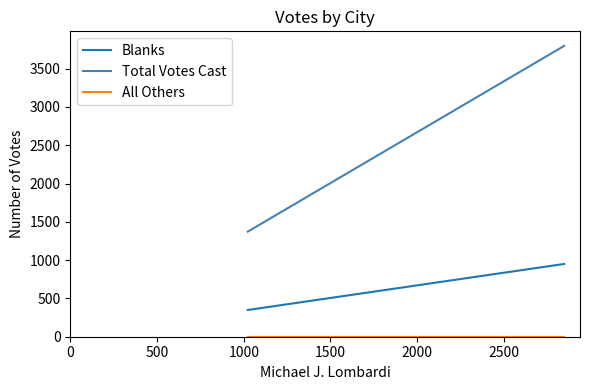

List the series in order of their peak value, lowest first.

All Others, Blanks, Total Votes Cast